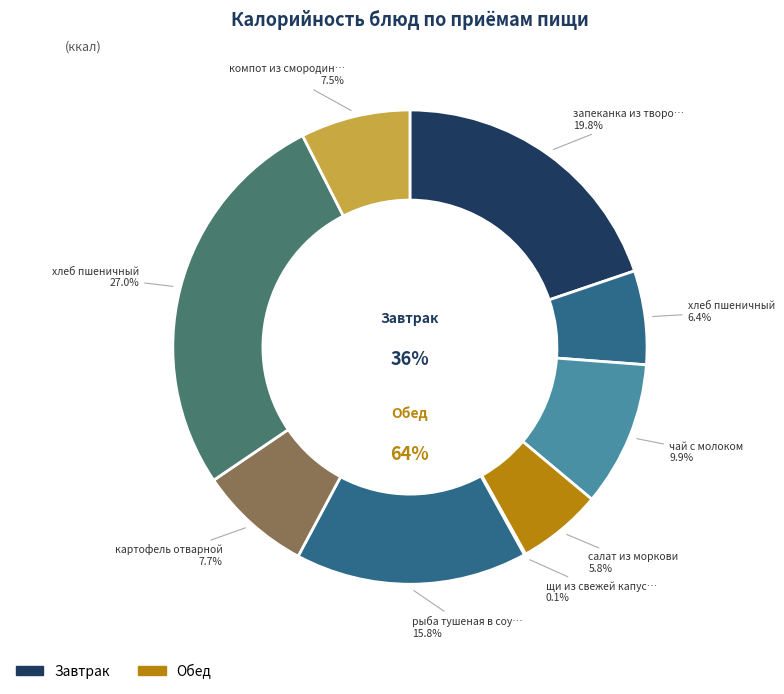

The картофель отварной slice represents 1% of the pie. True or false?

False